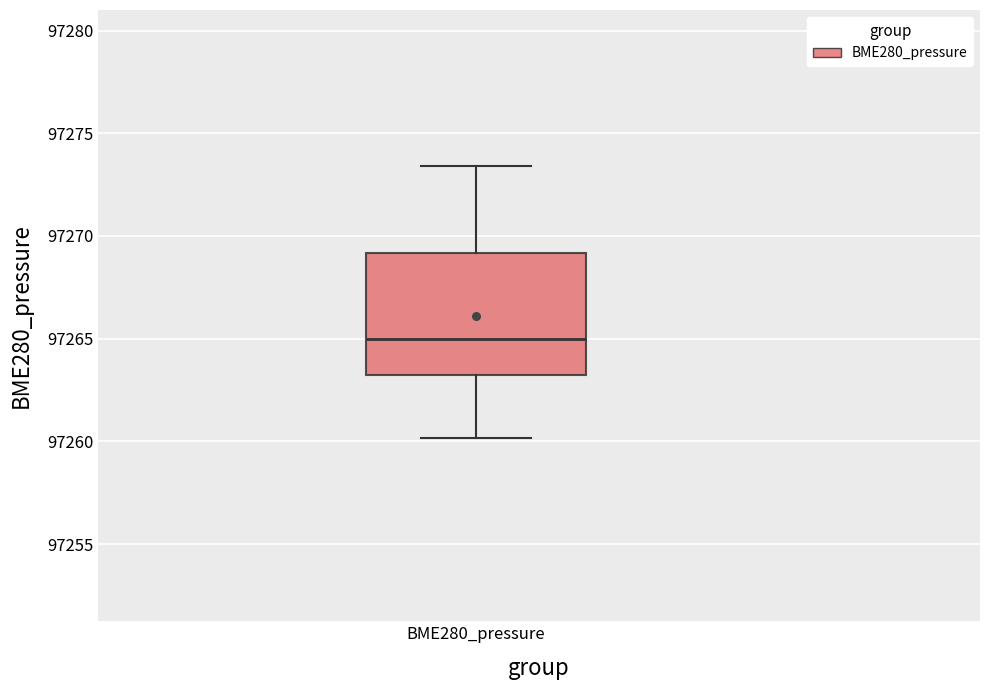

Read this box plot against the y-axis: the position of the median line, the range covered by the box, and the ends of both whiskers. The values are not printed on the chart, so give them approximately, as read against the axis.

median 97265.0, box 97263.5 to 97269.0, whiskers 97260.0 to 97273.5